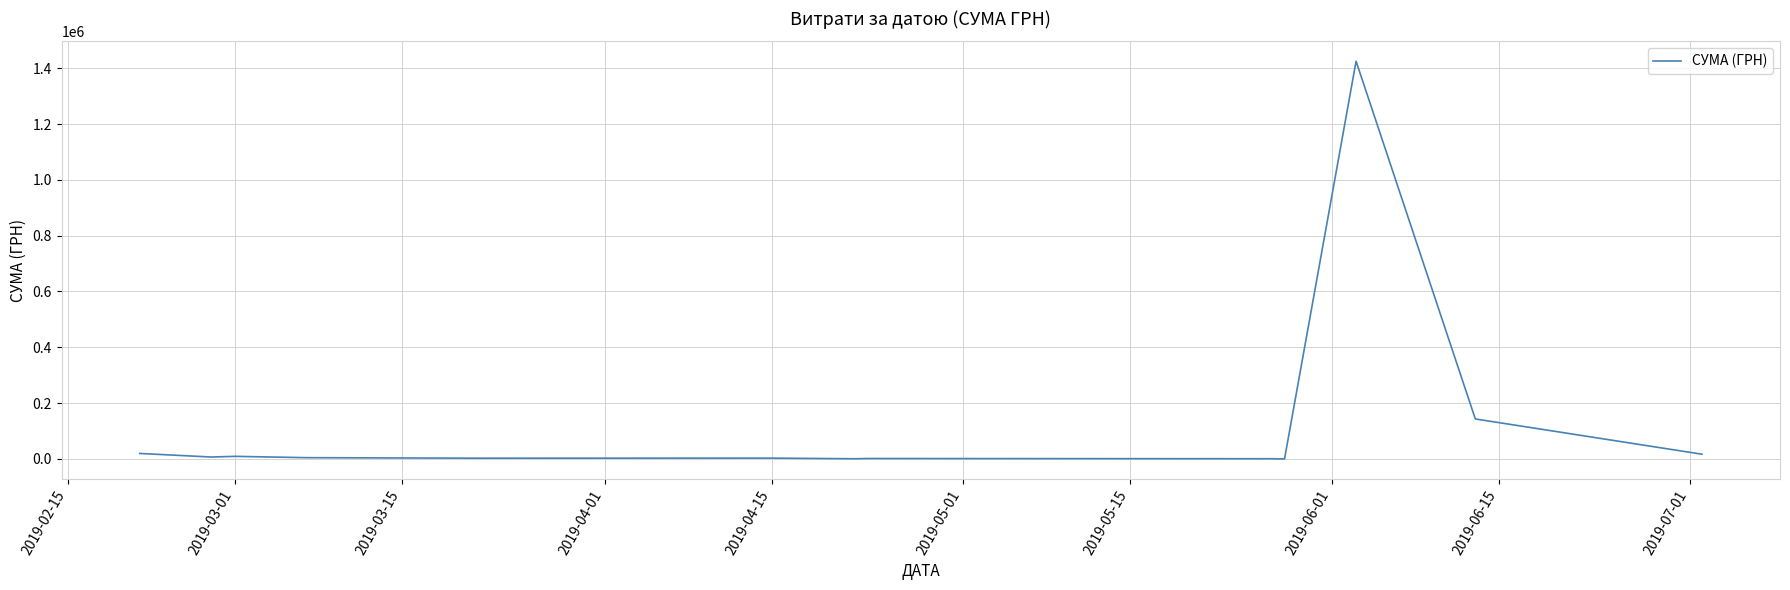

What is the maximum value shown in the chart?

1424874.7